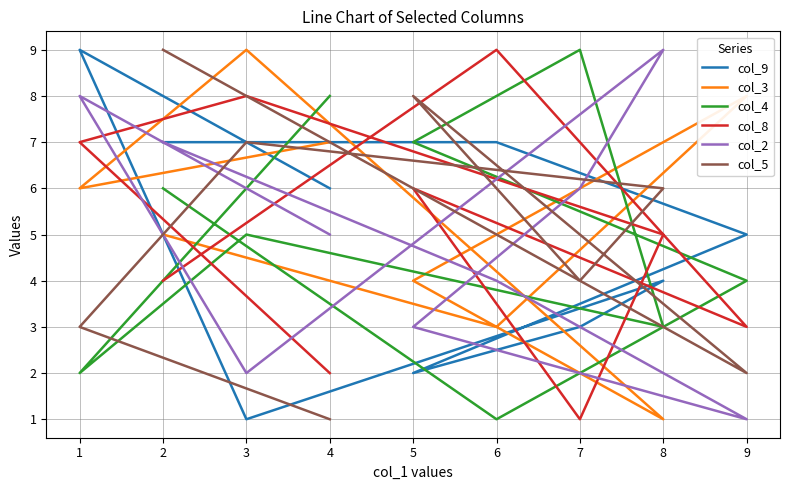

Does the chart have visible grid lines?

Yes